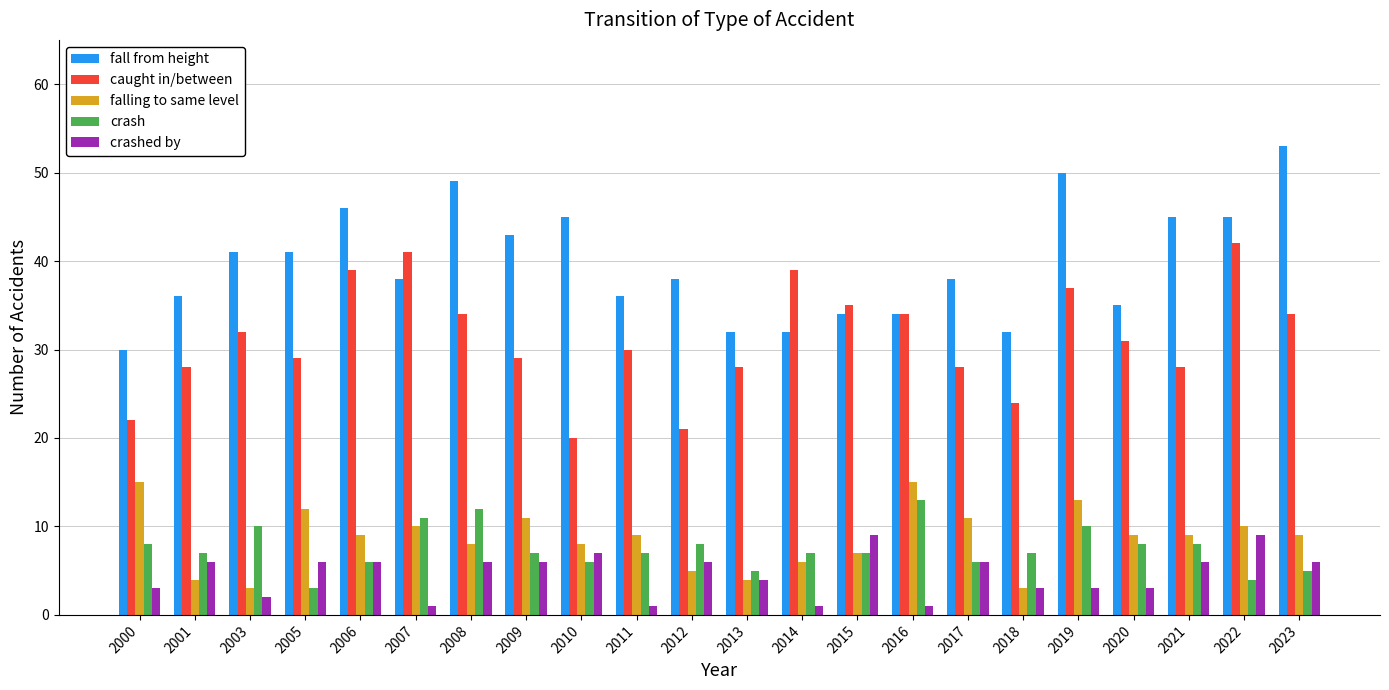

Where does the falling to same level series first go above 9?

2000